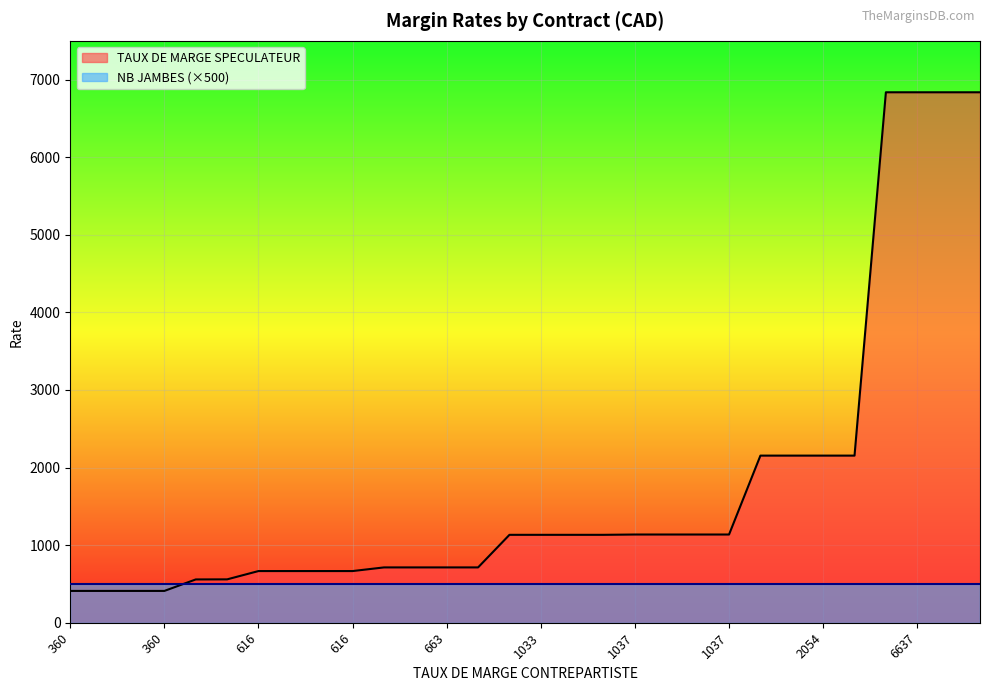

Which series has the widest spread of values?

TAUX DE MARGE SPECULATEUR